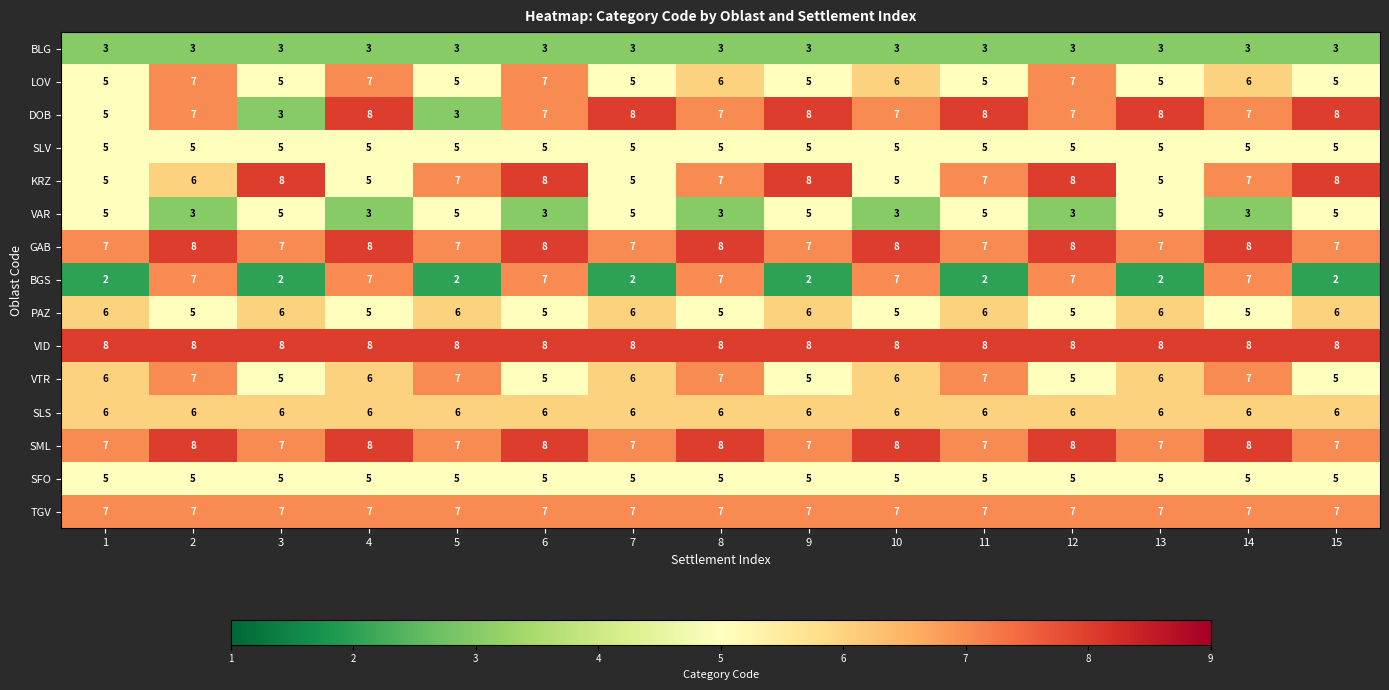

True or false: SFO has a value of 3 at 2.

False